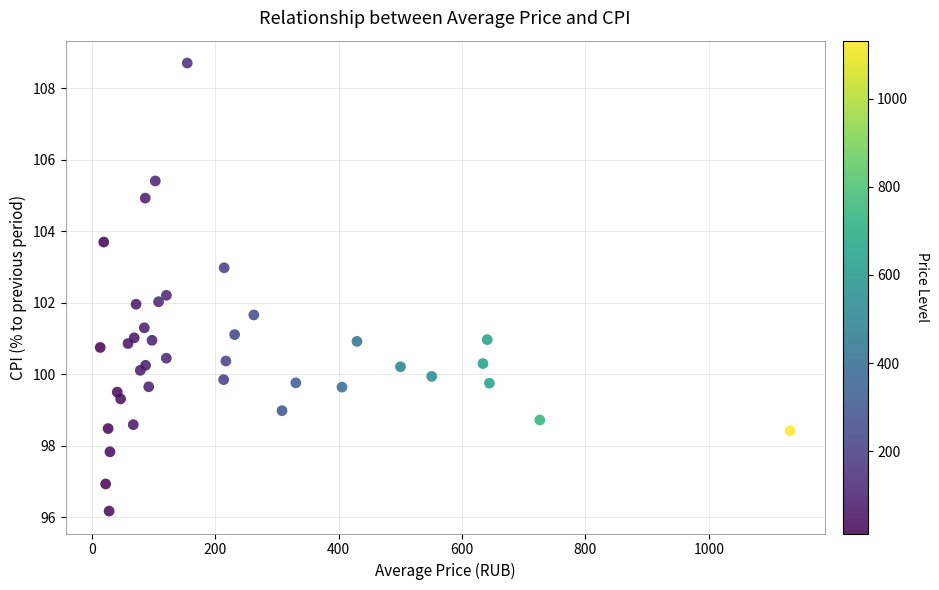

What is the range of X values (max minus min)?

1118.5